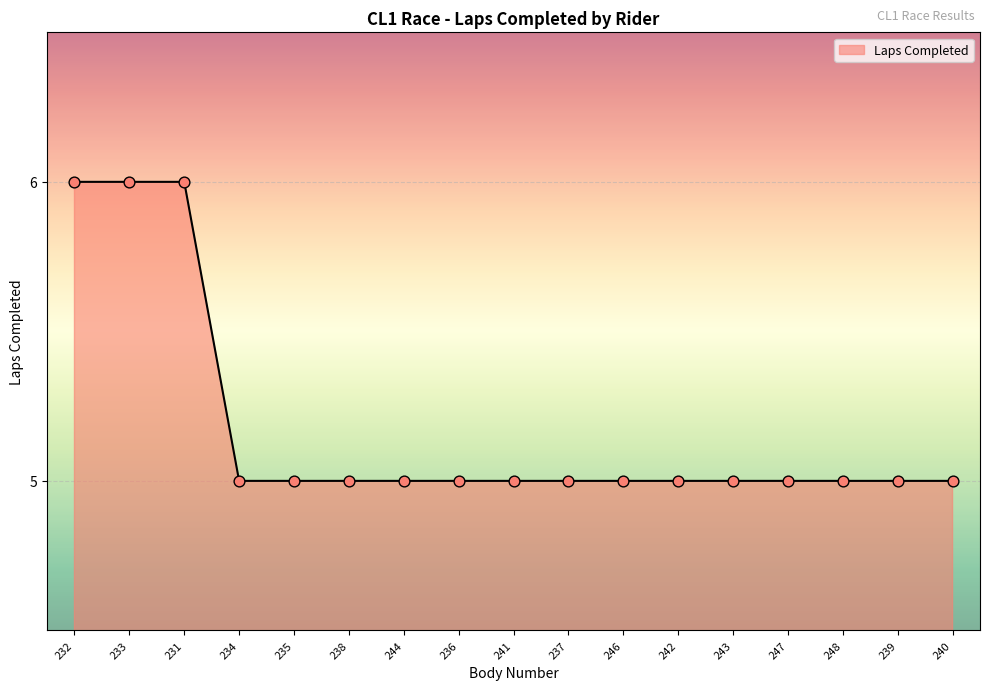

What is the ratio of the value at 243 to the value at 237?

1.0